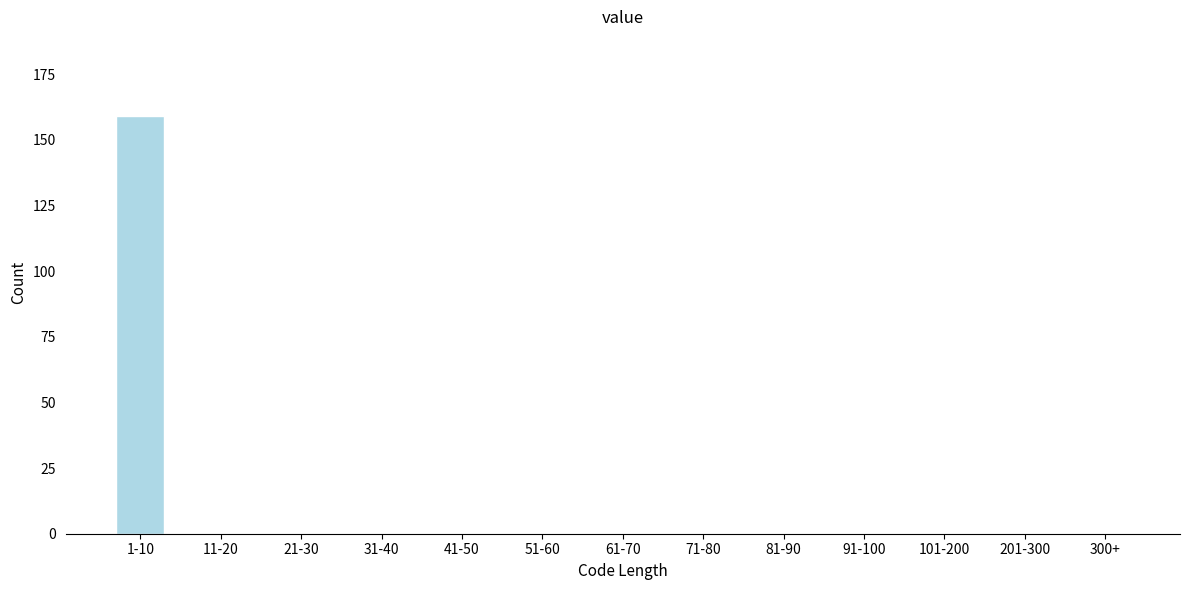

Reading left to right, list all the values displayed in this chart.

1-10=159	11-20=0	21-30=0	31-40=0	41-50=0	51-60=0	61-70=0	71-80=0	81-90=0	91-100=0	101-200=0	201-300=0	300+=0